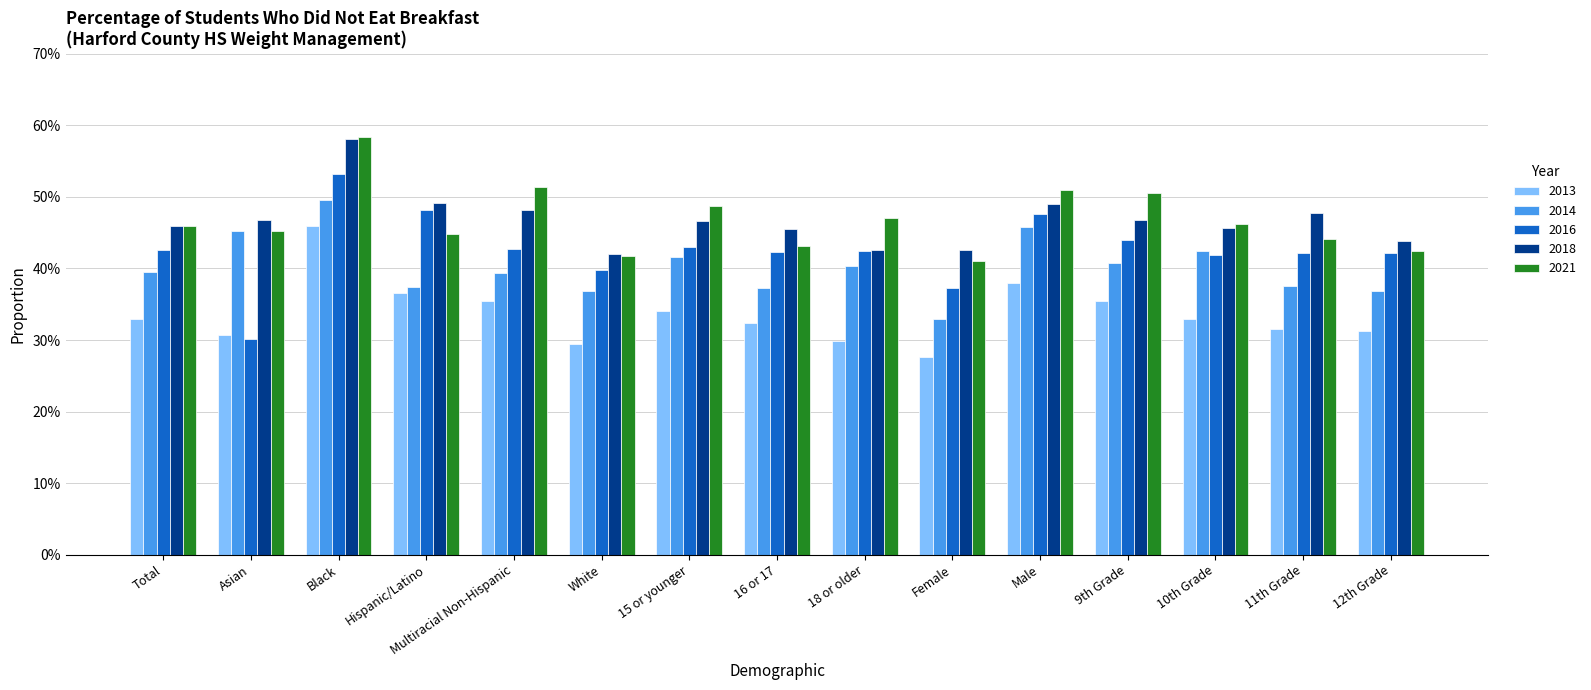

What are all the series names shown in the legend?

2013, 2014, 2016, 2018, 2021